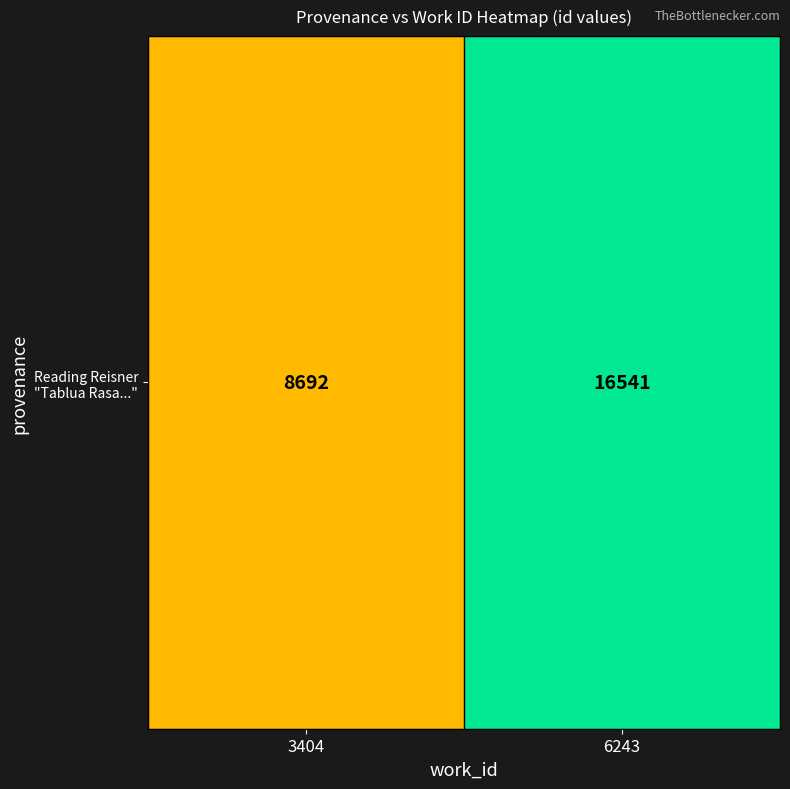

Count the number of categories in the chart.

2